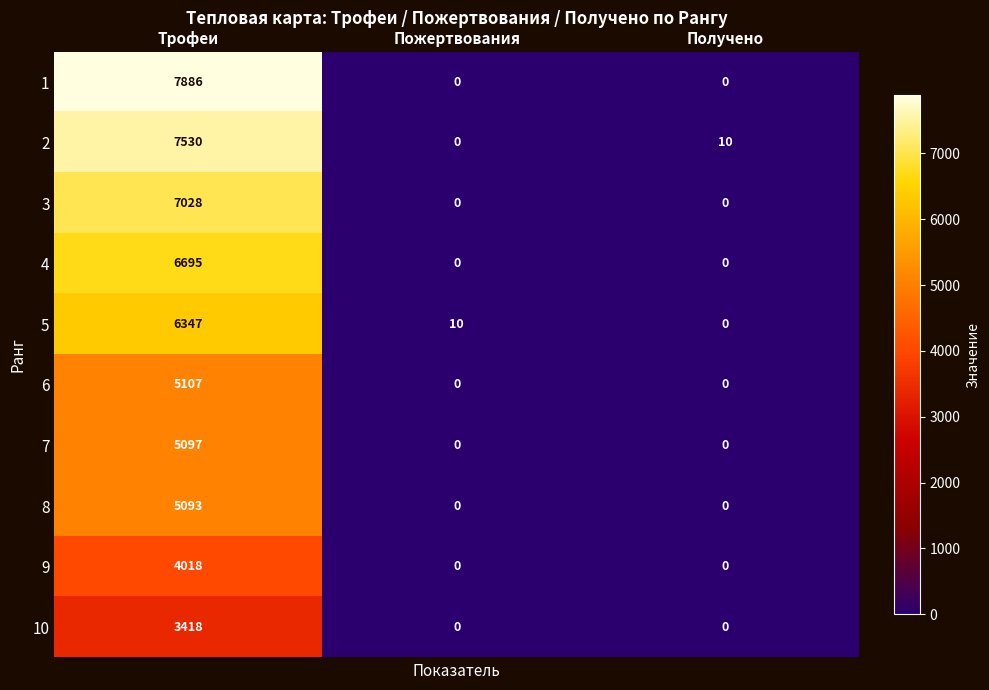

Which series has the widest spread of values?

1